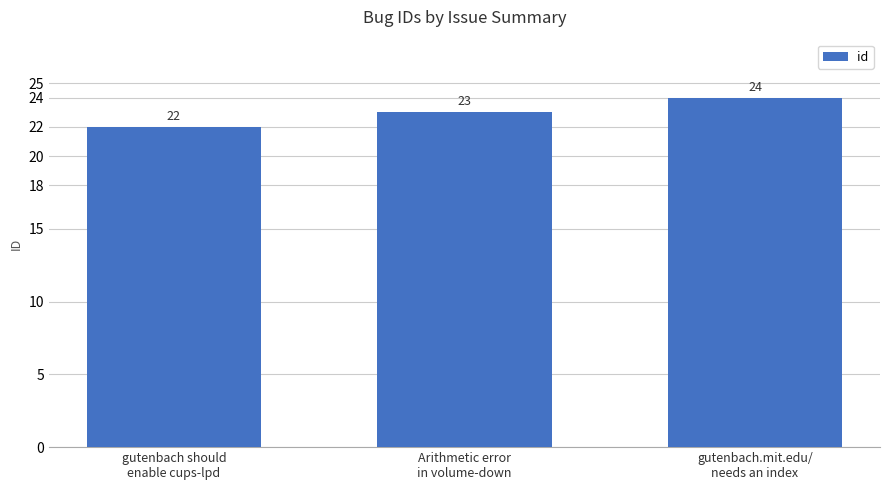

True or false: the data shows 41 at gutenbach.mit.edu/
needs an index.

False